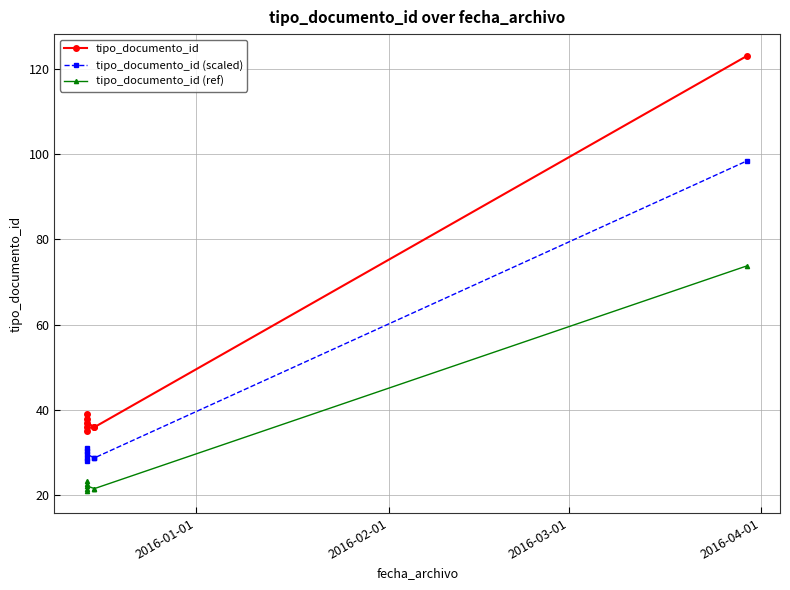

What is the highest value of the tipo_documento_id (scaled) series?

98.4